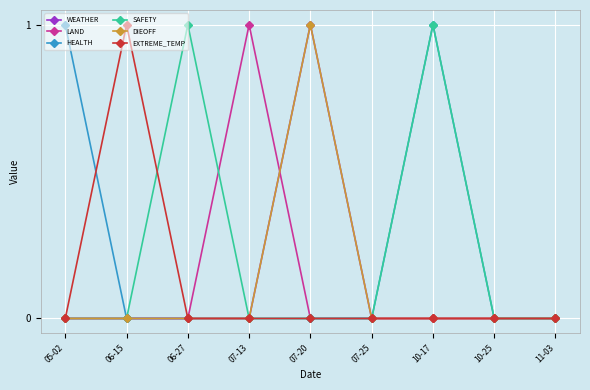

Does the chart have visible grid lines?

Yes